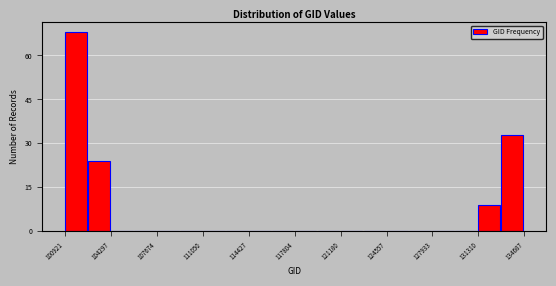

Read against the x-axis, roughly where is the centre of the tallest bar?

101500